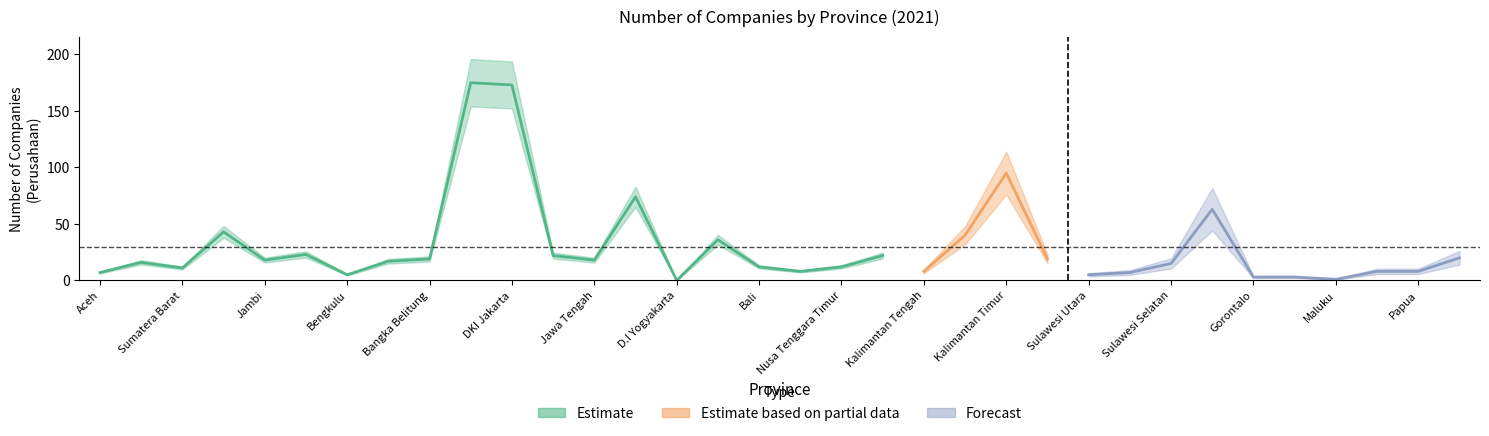

Does the chart have visible grid lines?

No